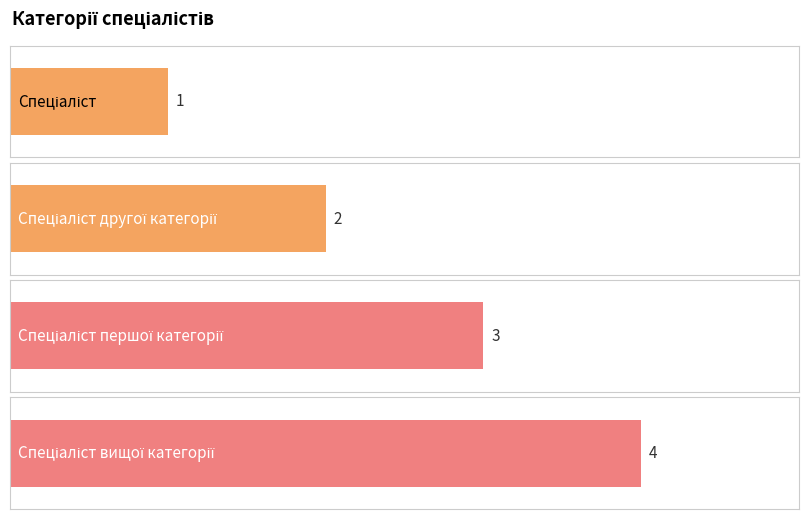

Where does the data first go above 3?

Спеціаліст вищої категорії